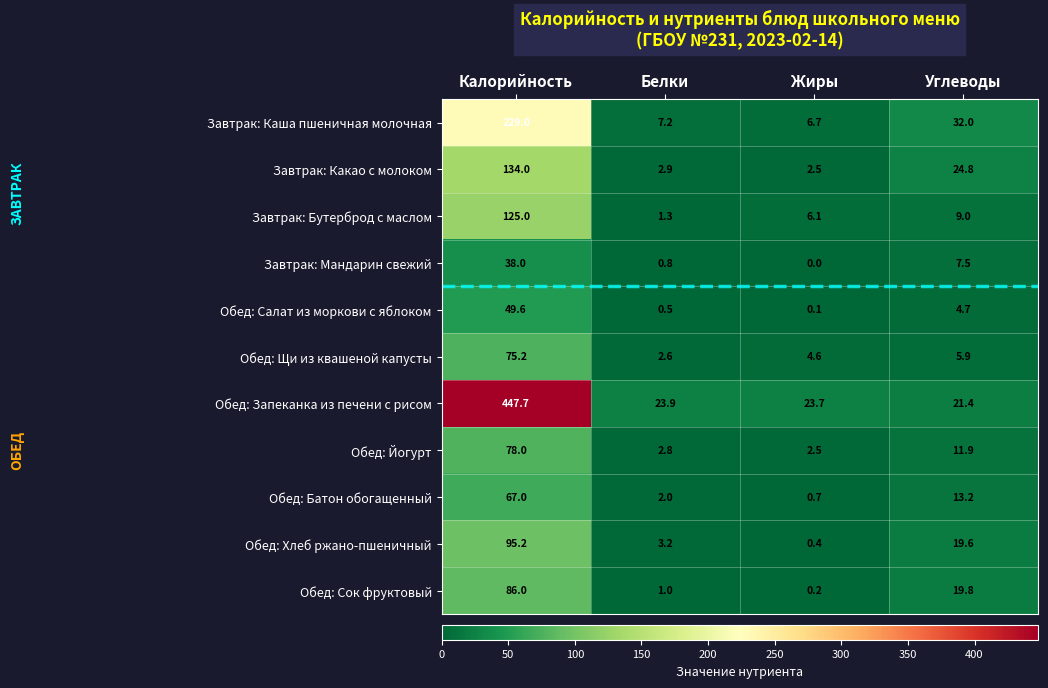

Which category has the highest value across all series?

Калорийность